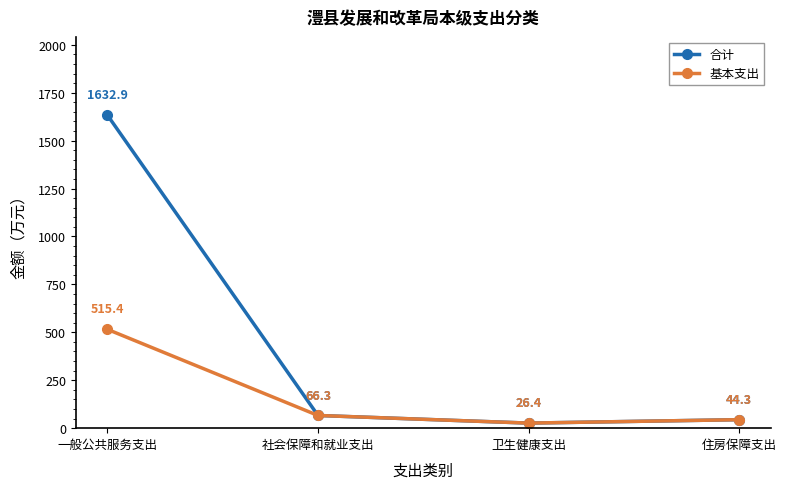

What is the minimum value for 合计?

26.4